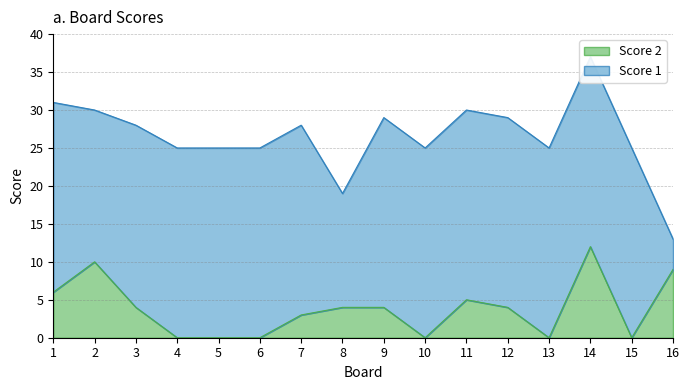

How many interior local valleys (lower than both neighbors) does the data have?

3